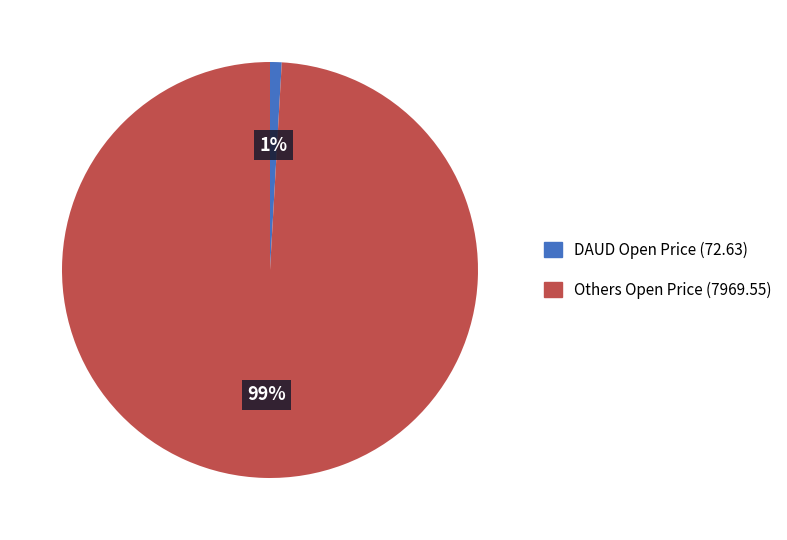

How many slices are in this pie chart?

2